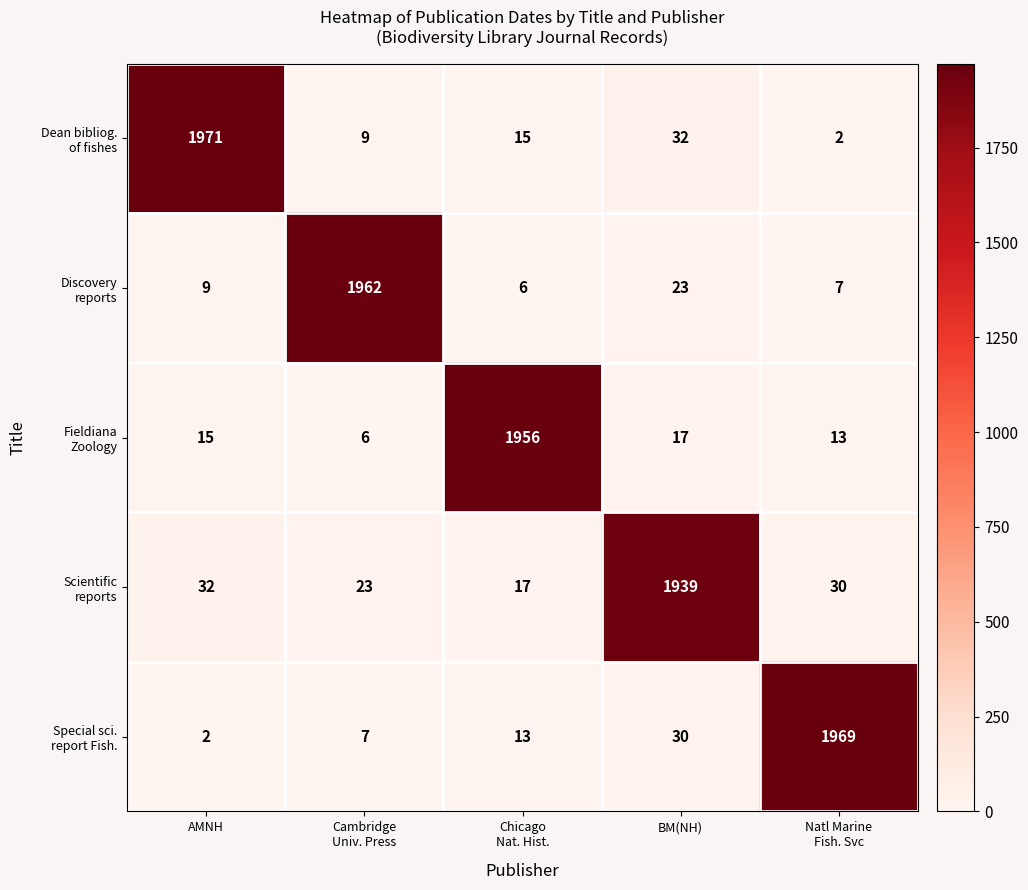

Which category has the highest value across all series?

AMNH